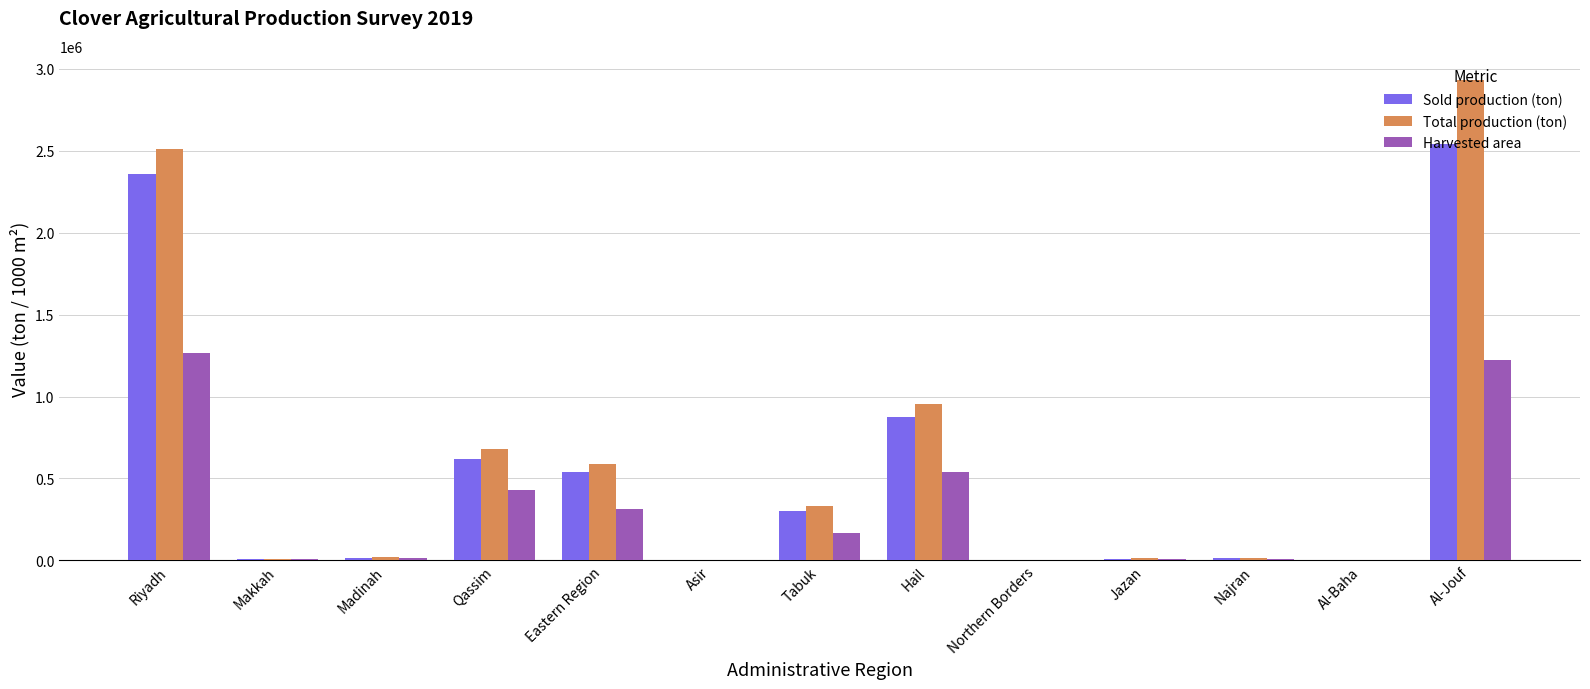

True or false: Harvested area has a value of 163887.3 at Tabuk.

True